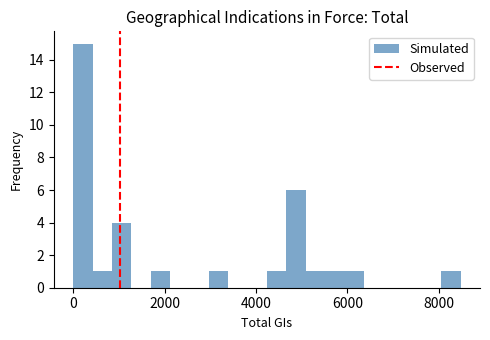

Read against the x-axis, roughly where is the centre of the tallest bar?

200